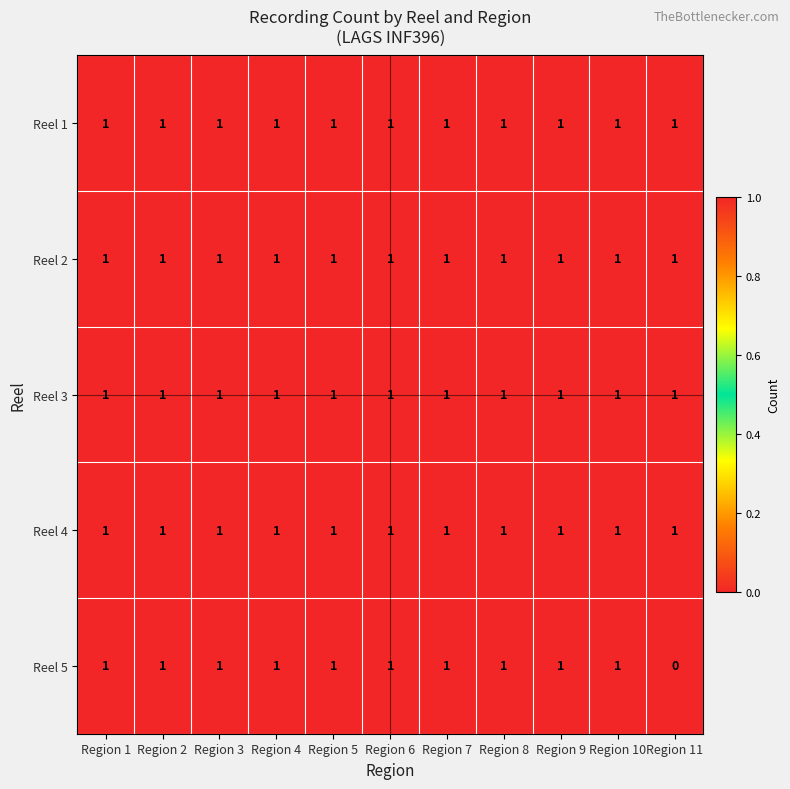

What is the maximum value shown in the chart?

1